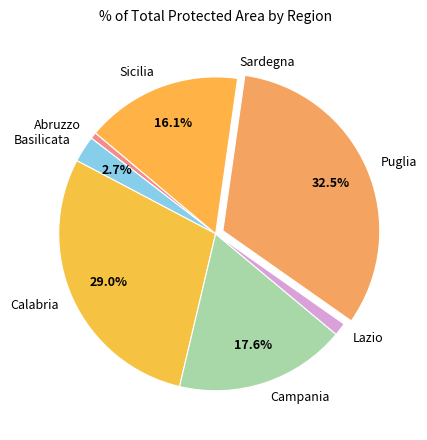

Between Calabria and Sicilia, which is larger?

Calabria